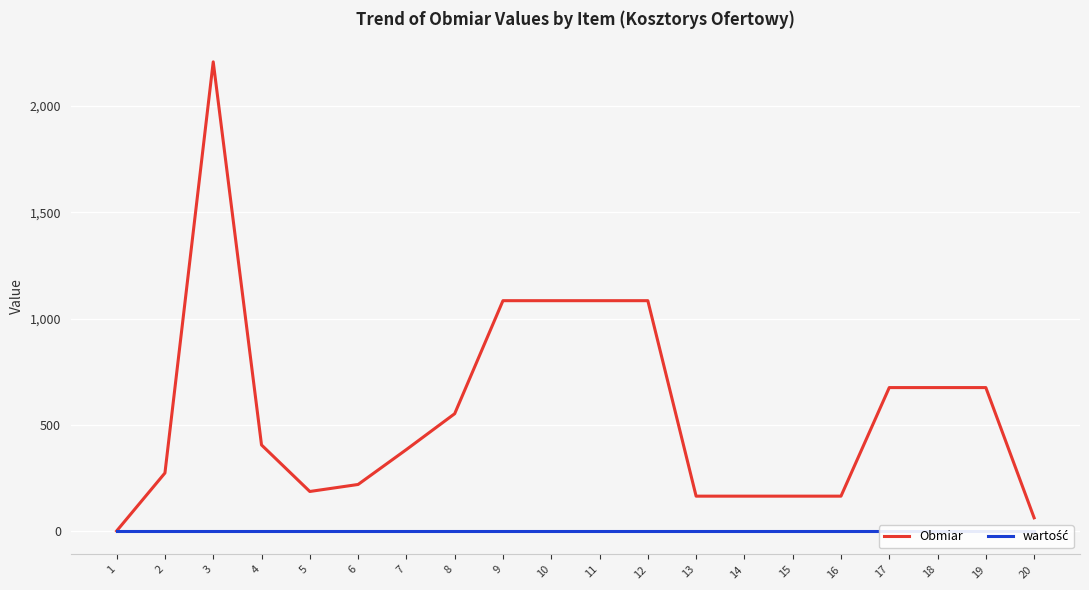

Where does the Obmiar series first go above 405?

3